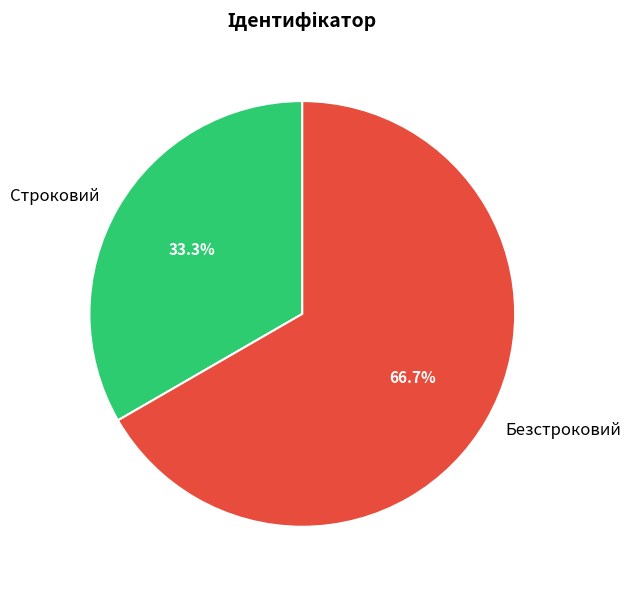

Which has a higher value, Безстроковий or Строковий?

Безстроковий